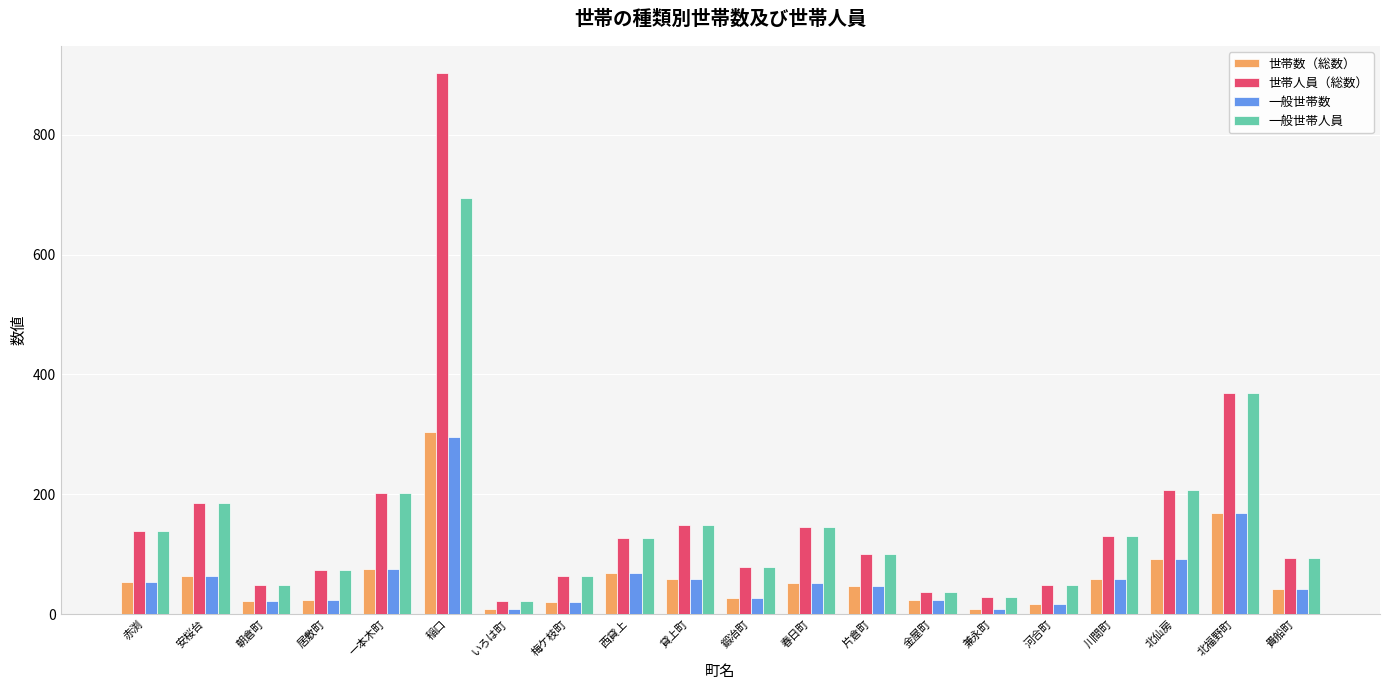

What is the label of the 11th bar from the left?

鍛冶町